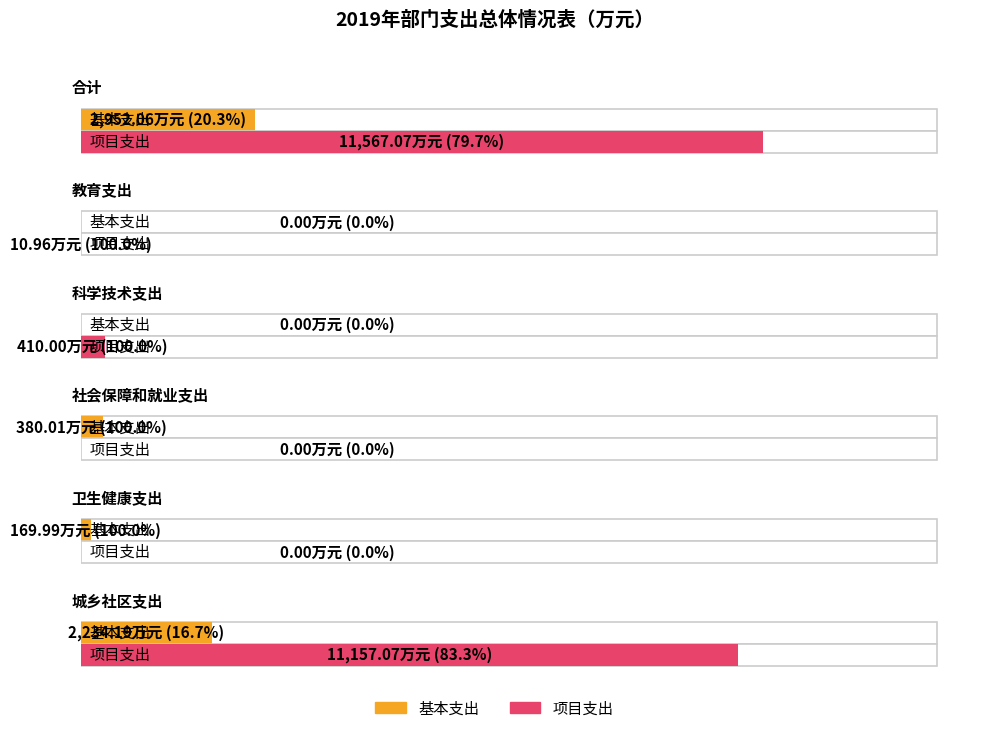

Are the bars grouped side by side (vs. stacked)?

Yes